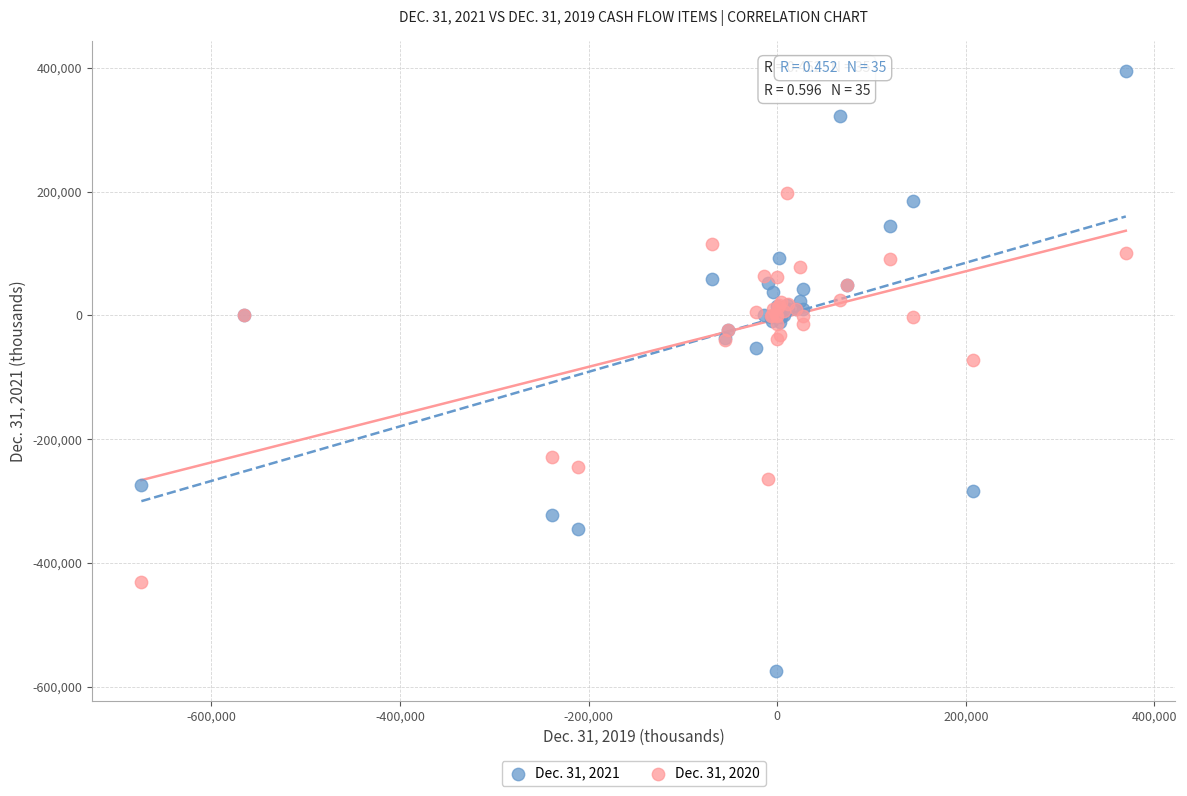

Across all series, what Y value is closest to -89913?

-72870